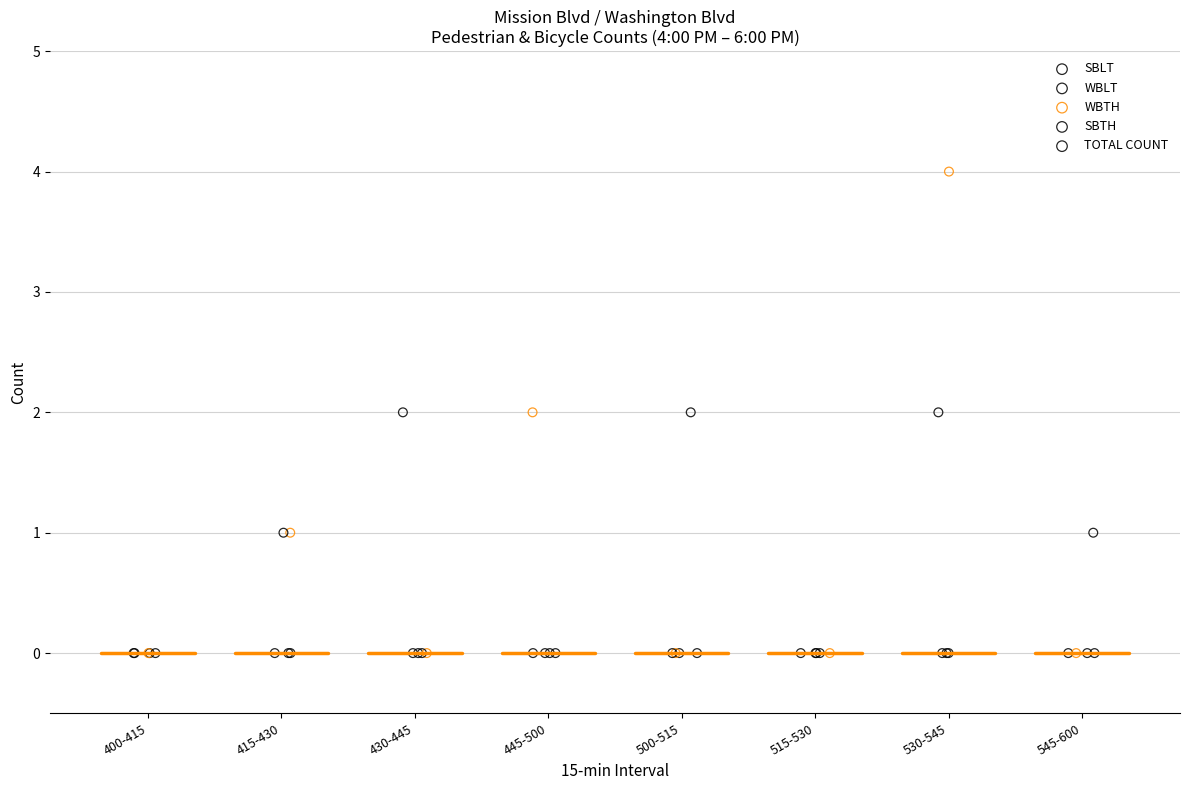

What are all the series names shown in the legend?

SBLT, WBLT, WBTH, SBTH, TOTAL COUNT